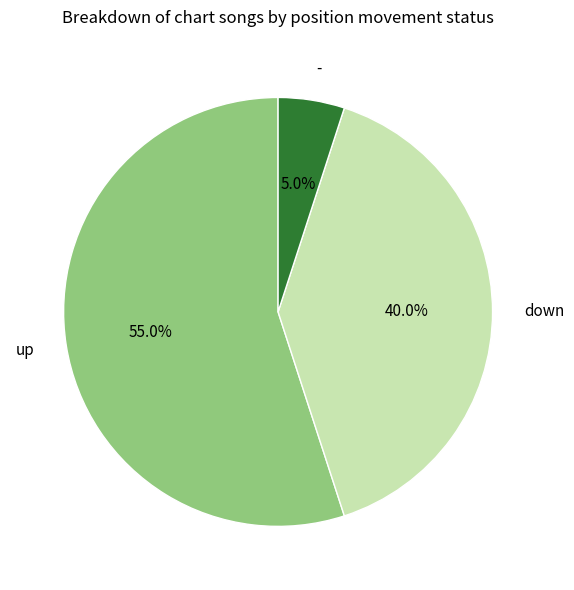

To the nearest percent, what is the combined percentage of down and up?

95%